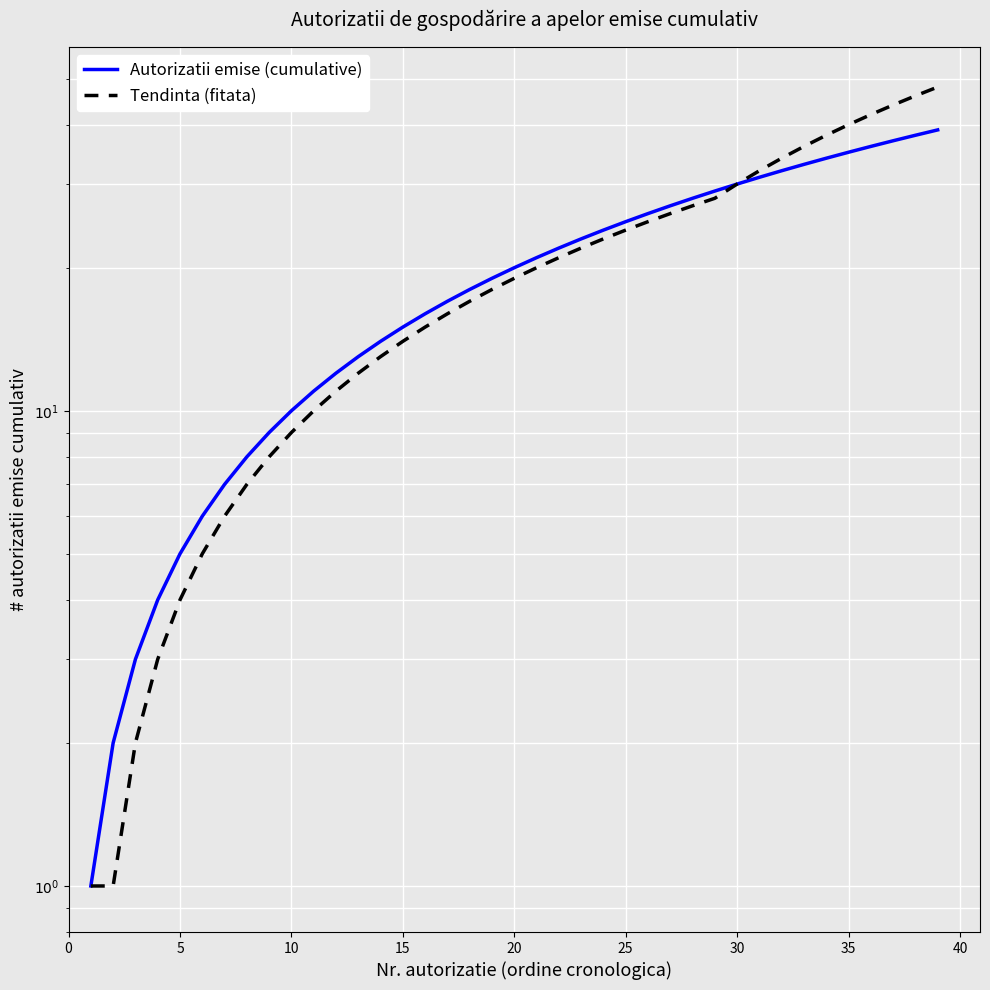

The Tendinta (fitata) series shows 24 at 15. True or false?

False